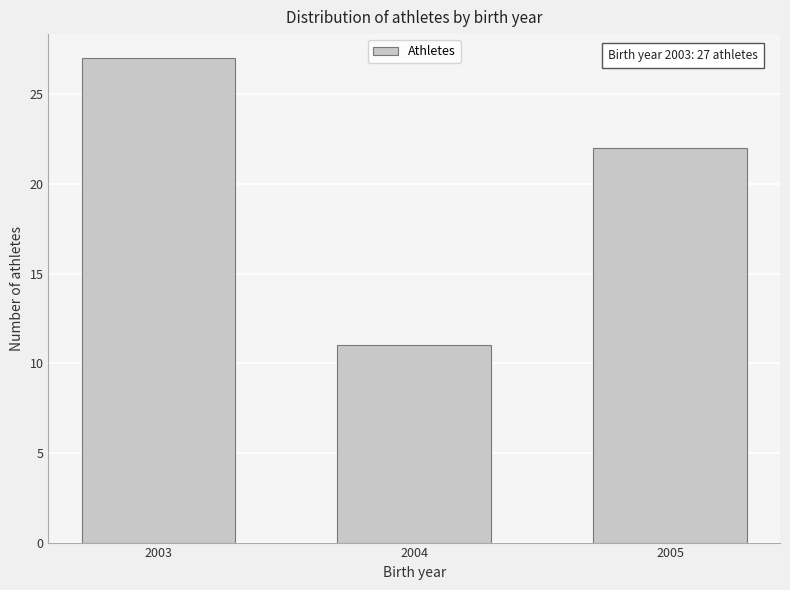

Reading left to right, transcribe all the data shown in this chart.

2003=27	2004=11	2005=22